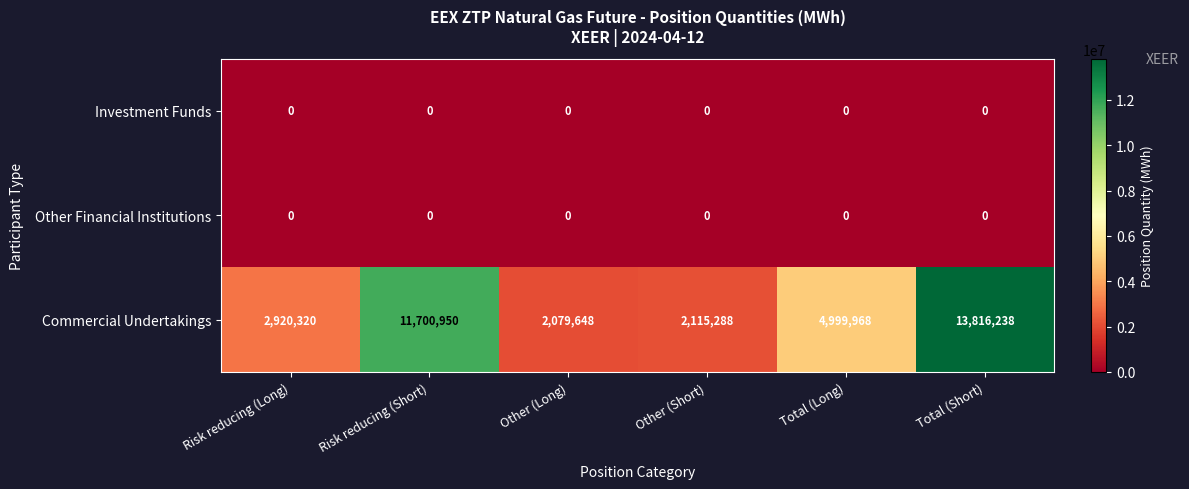

What is the sum of all Commercial Undertakings values?

37632412